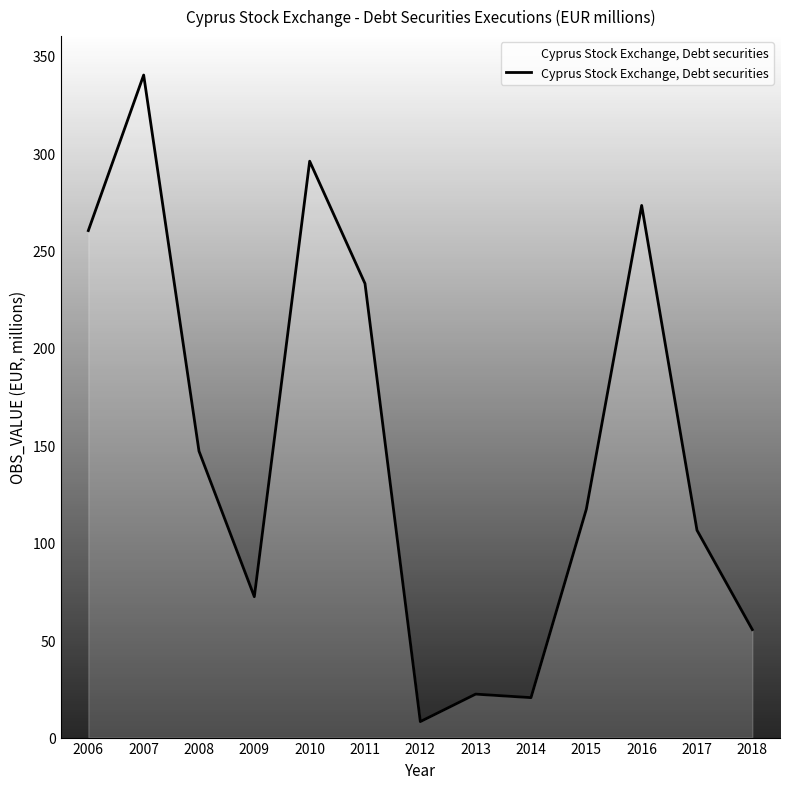

What is the difference between the maximum and minimum values?

331.8